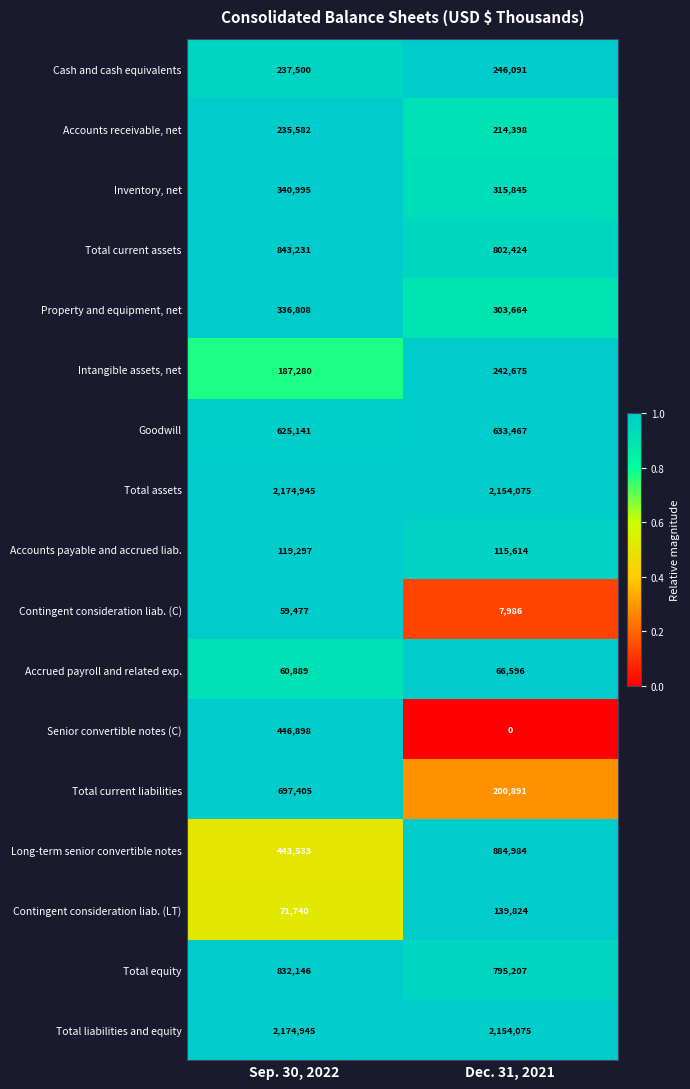

Between Sep. 30, 2022 and Dec. 31, 2021, which series saw the biggest shift?

Total current liabilities